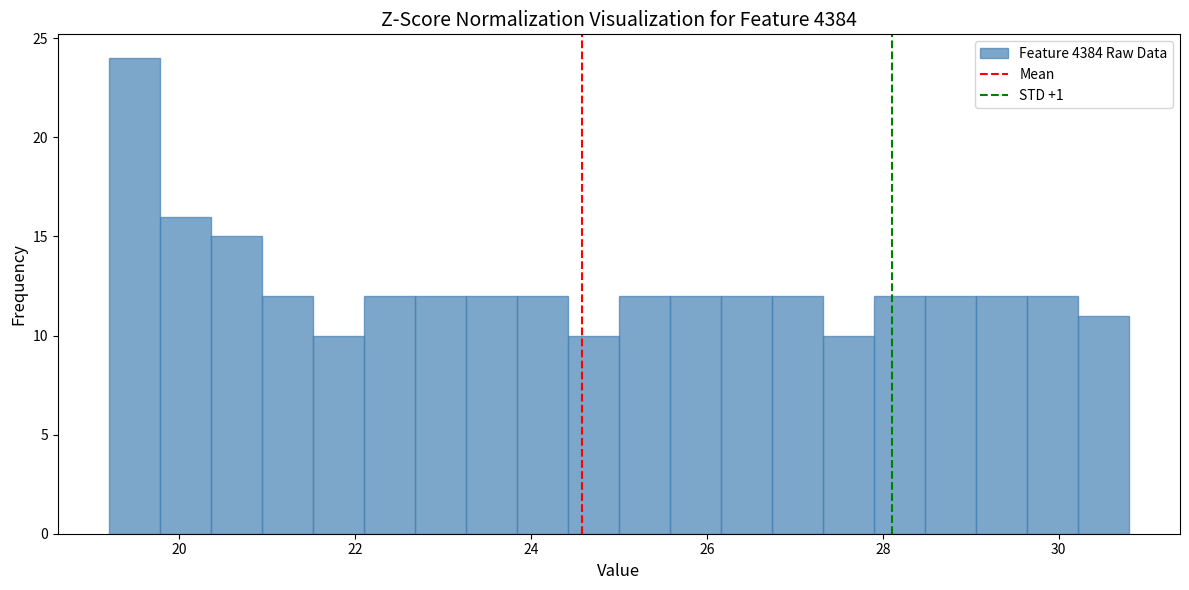

Around what value on the x-axis is the tallest bar? Give the approximate position of its centre, as read against the axis.

19.4